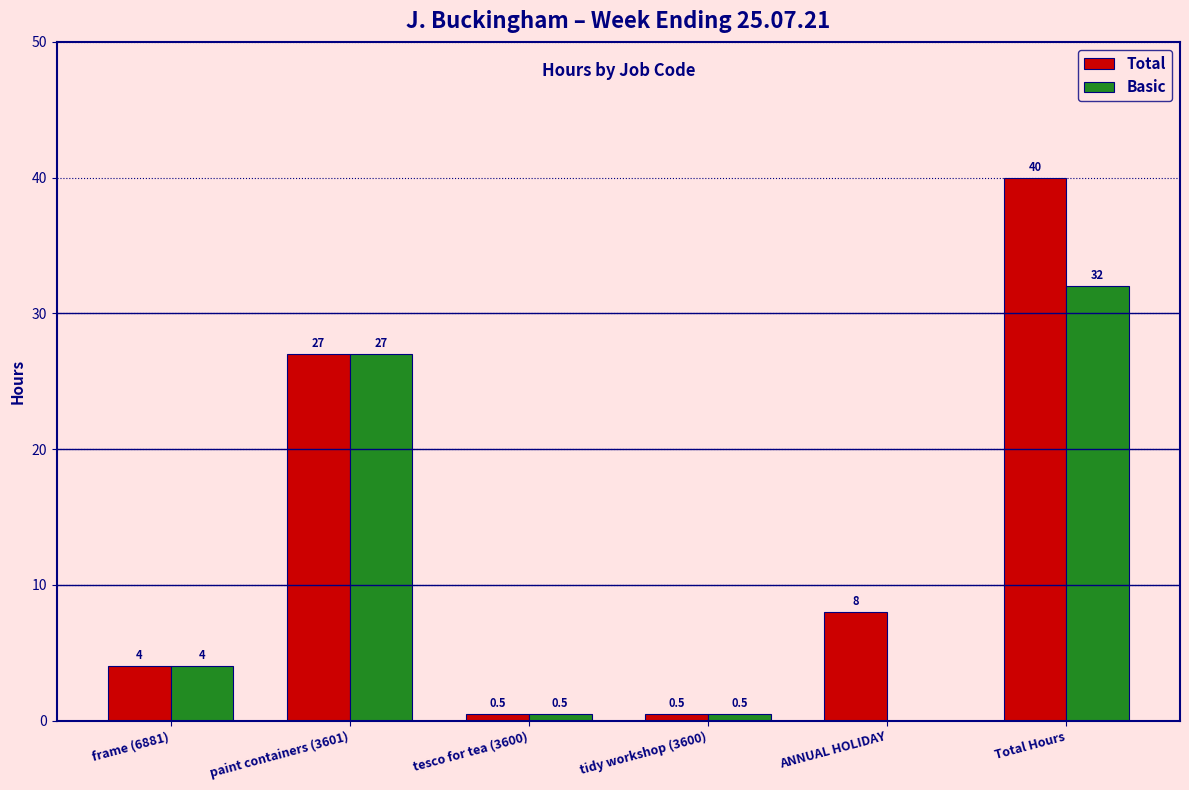

What is the maximum value shown in the chart?

40.0